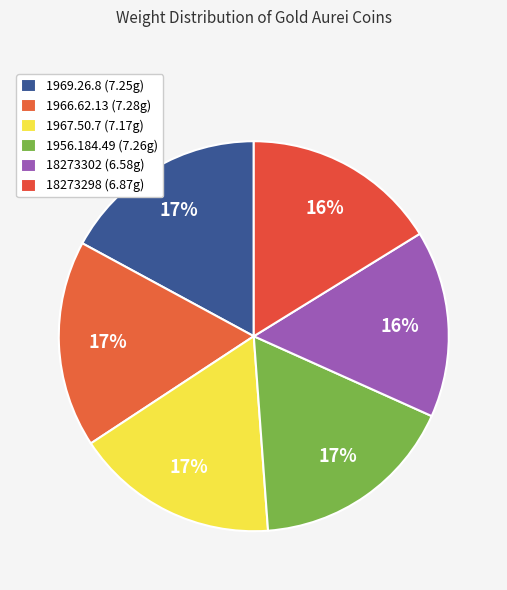

Count the number of slices in the pie.

6